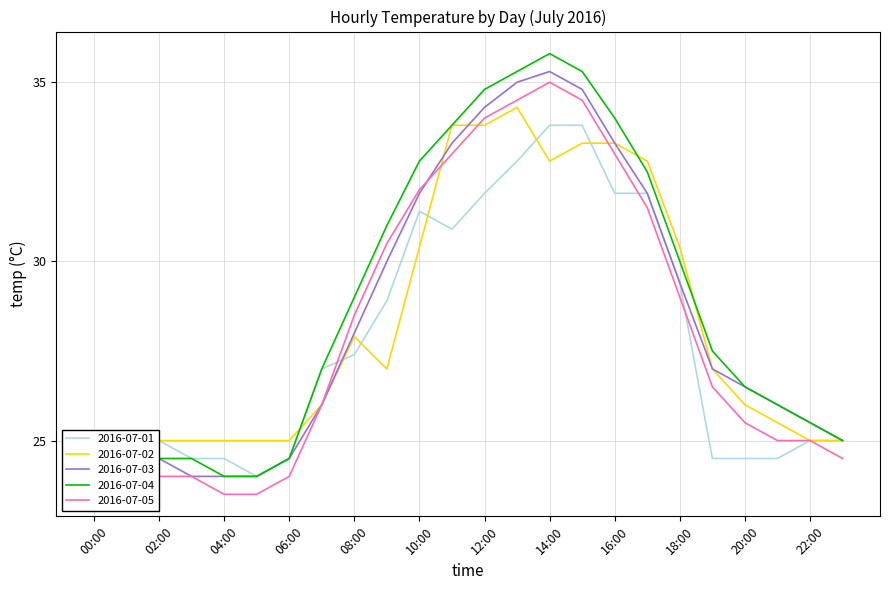

Rank the series by their maximum value, from highest to lowest.

2016-07-04, 2016-07-03, 2016-07-05, 2016-07-02, 2016-07-01